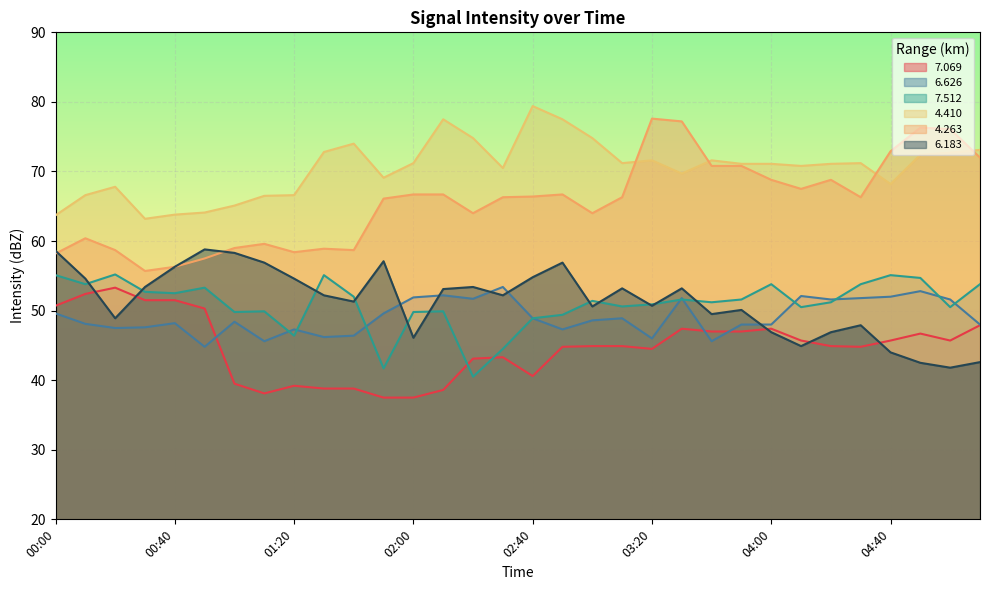

Rank the categories by 6.183 value from highest to lowest.

00:50, 00:00, 01:00, 01:50, 01:10, 02:50, 00:40, 02:40, 00:10, 01:20, 00:30, 02:20, 03:10, 03:30, 02:10, 01:30, 02:30, 01:40, 03:20, 03:00, 03:50, 03:40, 00:20, 04:30, 04:00, 04:20, 02:00, 04:10, 04:40, 05:10, 04:50, 05:00